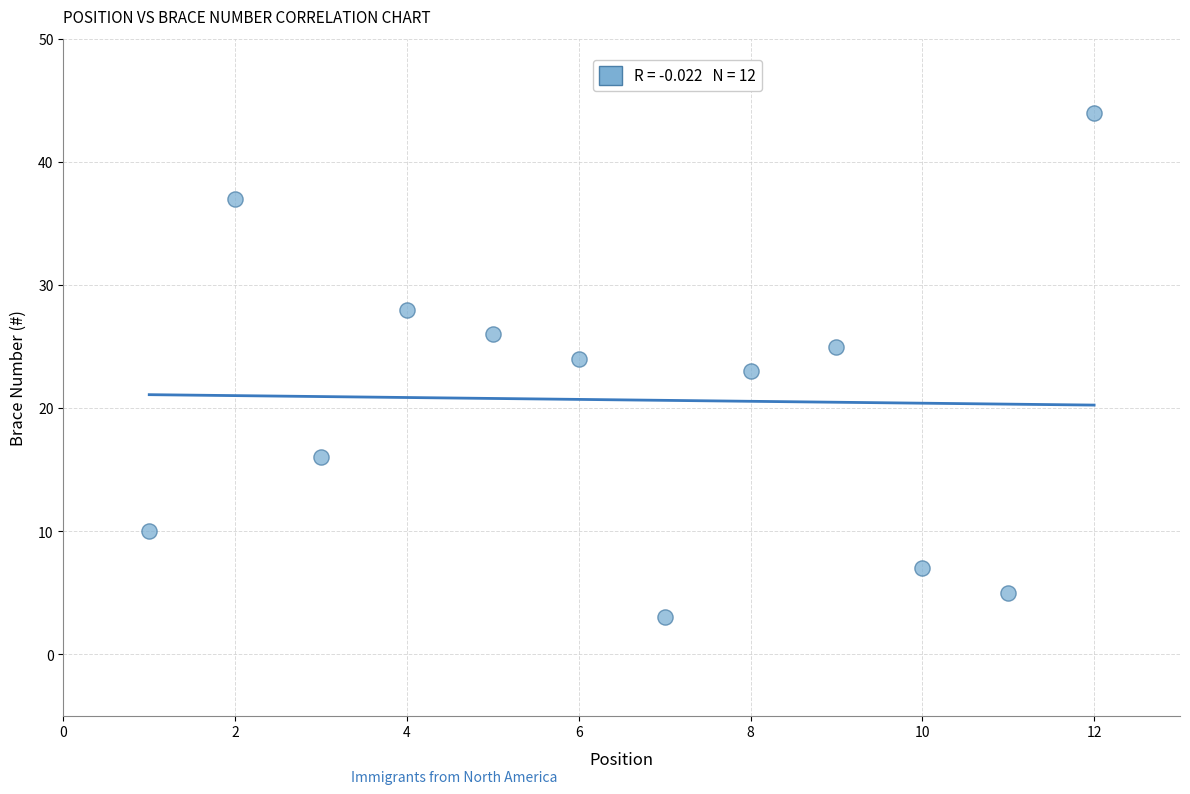

What is the average X value?

6